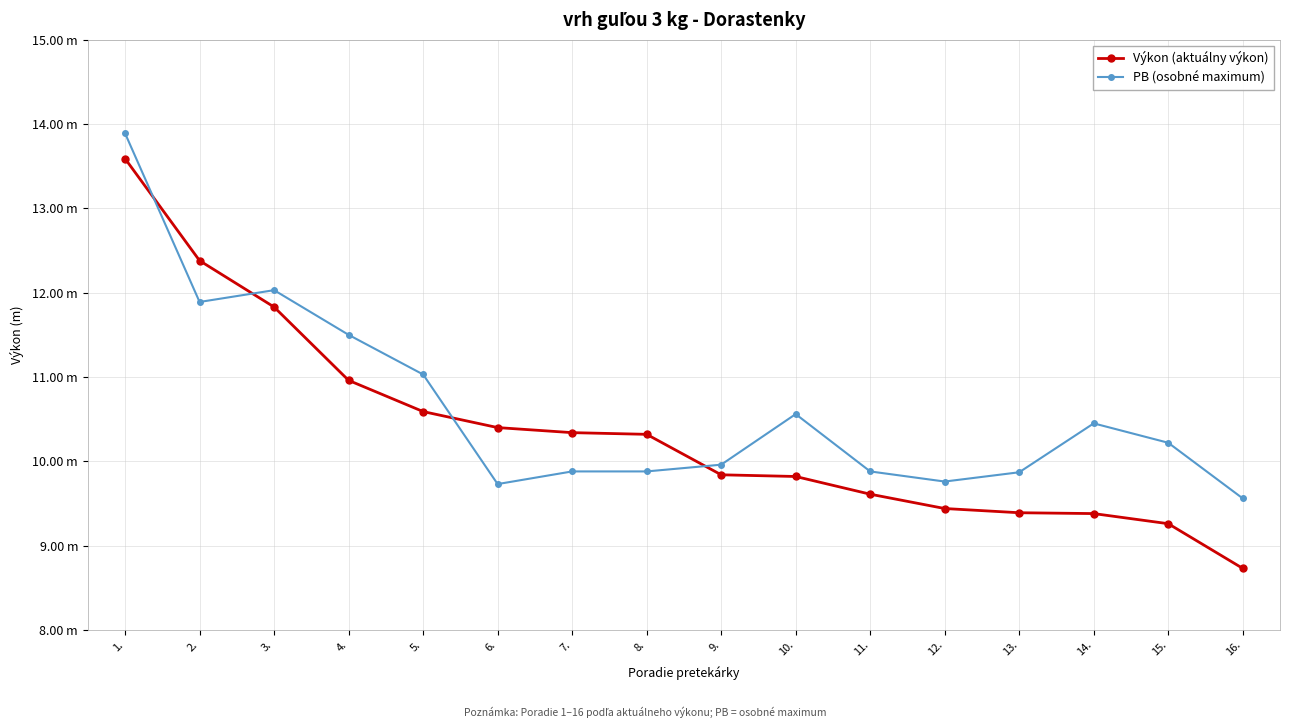

Is it true that PB (osobné maximum) equals 6.2 at 7.?

False